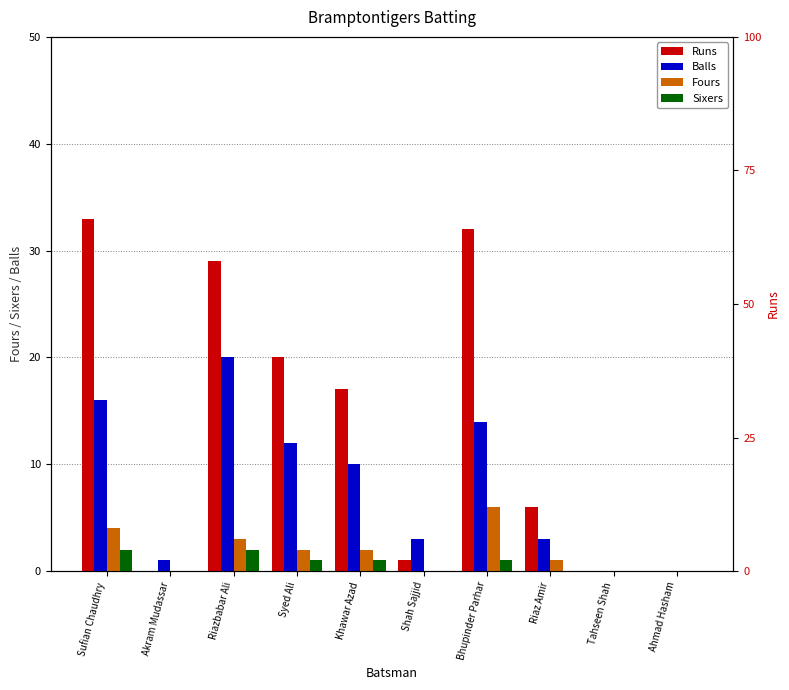

Which series has the largest total across all categories?

Runs